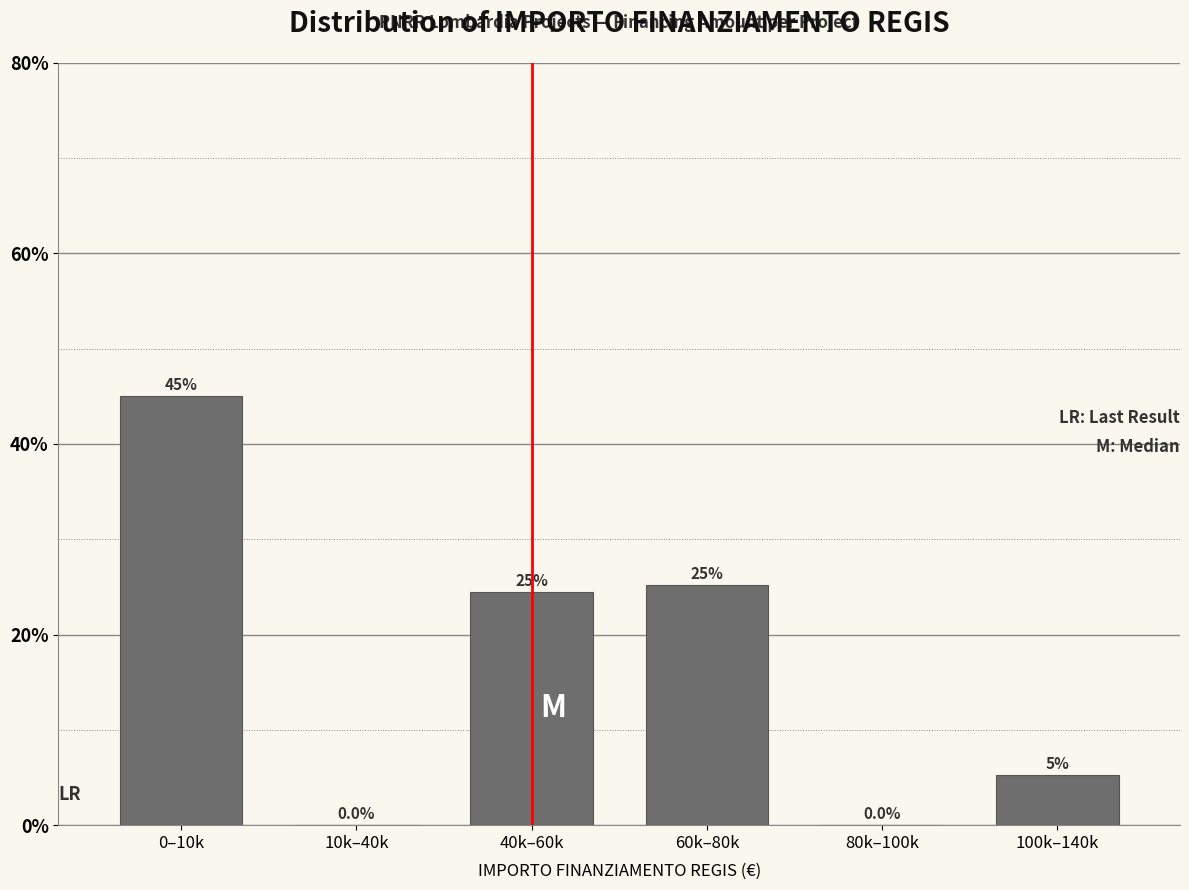

Reading left to right, extract all data points from this chart.

0–10k=45.0	10k–40k=0.0	40k–60k=24.5	60k–80k=25.2	80k–100k=0.0	100k–140k=5.3